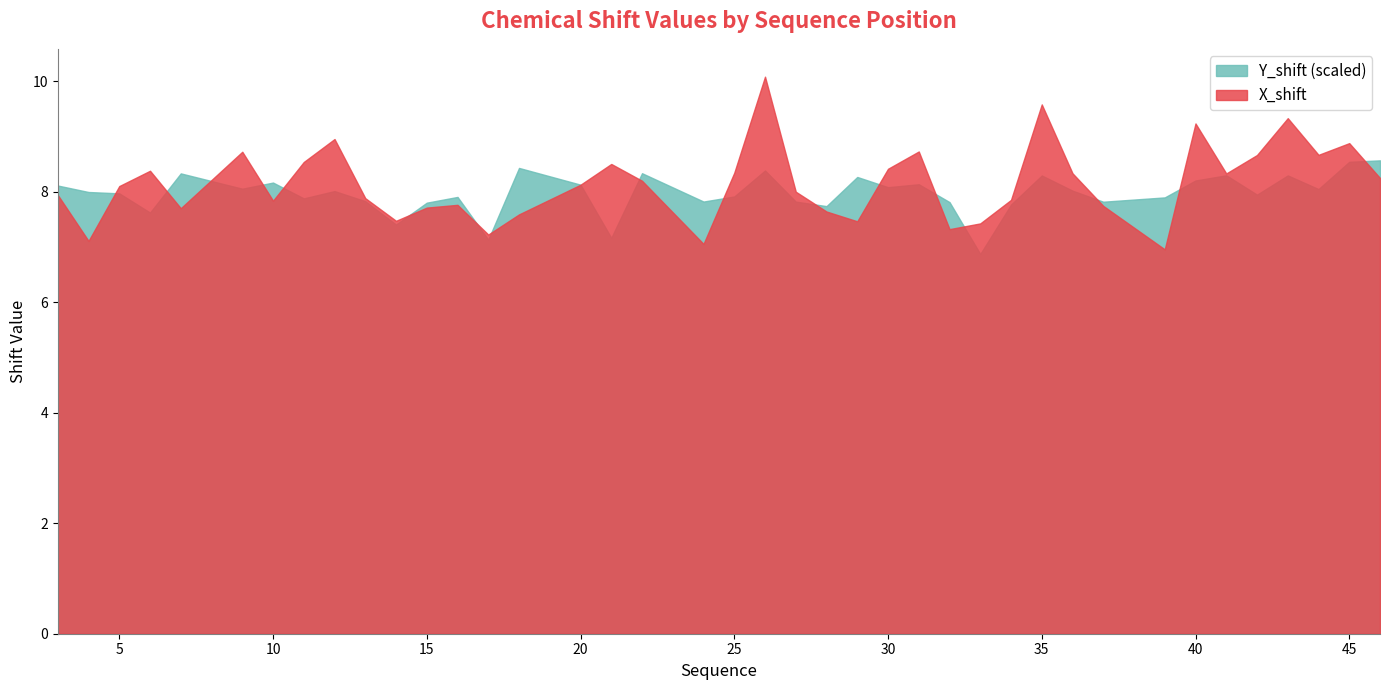

What is the greatest value displayed?

10.1